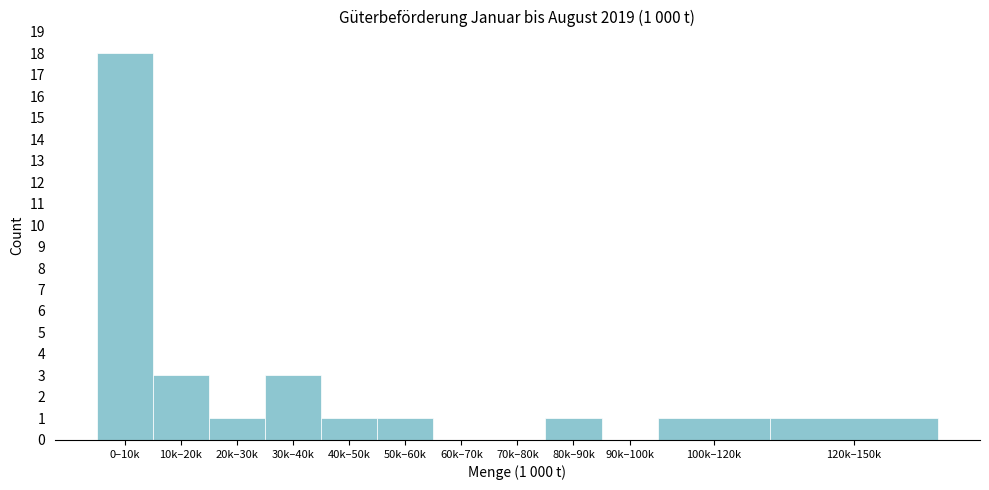

Reading right to left, extract all data points from this chart.

120k–150k=1	100k–120k=1	90k–100k=0	80k–90k=1	70k–80k=0	60k–70k=0	50k–60k=1	40k–50k=1	30k–40k=3	20k–30k=1	10k–20k=3	0–10k=18